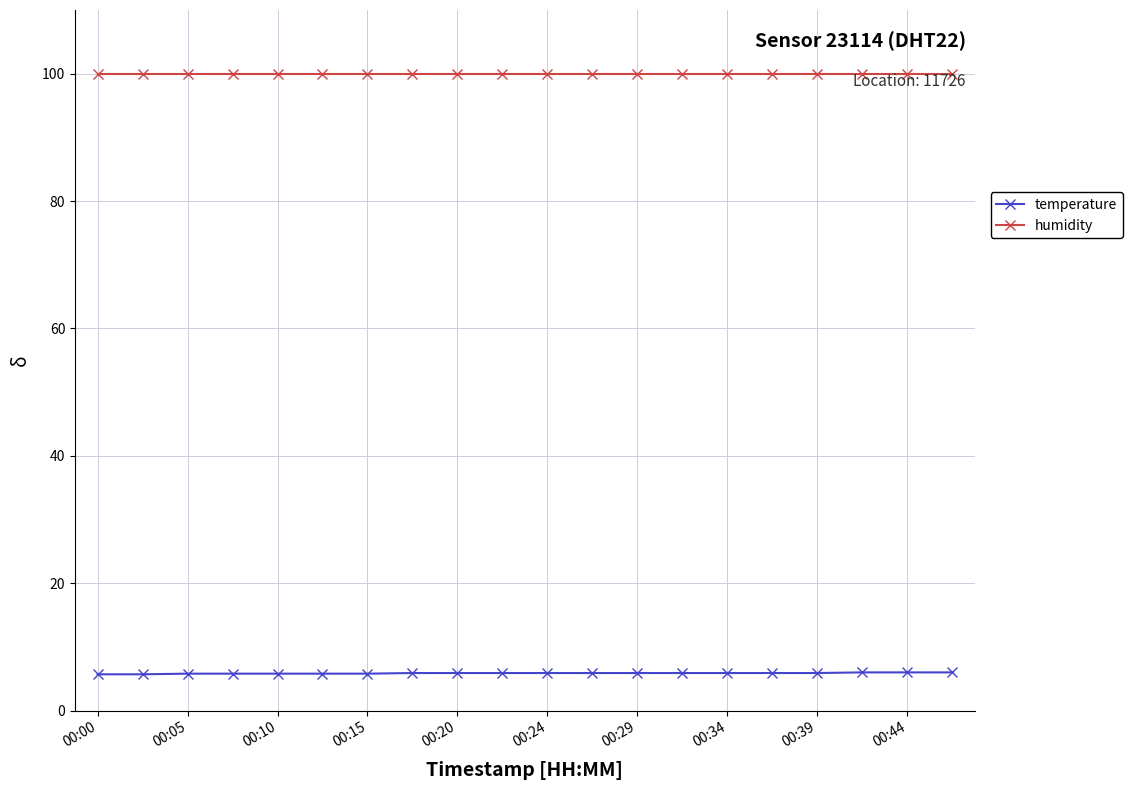

Which series has the largest total across all categories?

humidity